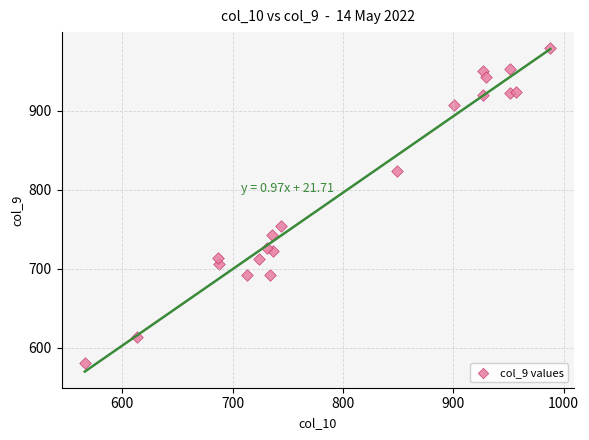

What is the range of Y values (max minus min)?

399